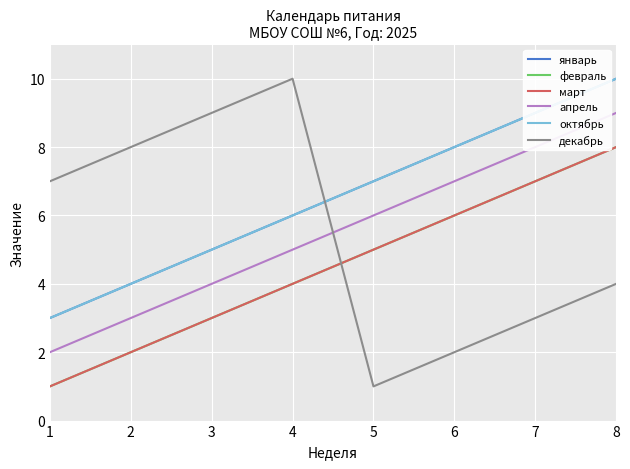

Reading right to left, list all the values displayed in this chart.

январь: 8=10	7=9	6=8	5=7	4=6	3=5	2=4	1=3
февраль: 8=8	7=7	6=6	5=5	4=4	3=3	2=2	1=1
март: 8=8	7=7	6=6	5=5	4=4	3=3	2=2	1=1
апрель: 8=9	7=8	6=7	5=6	4=5	3=4	2=3	1=2
октябрь: 8=10	7=9	6=8	5=7	4=6	3=5	2=4	1=3
декабрь: 8=4	7=3	6=2	5=1	4=10	3=9	2=8	1=7